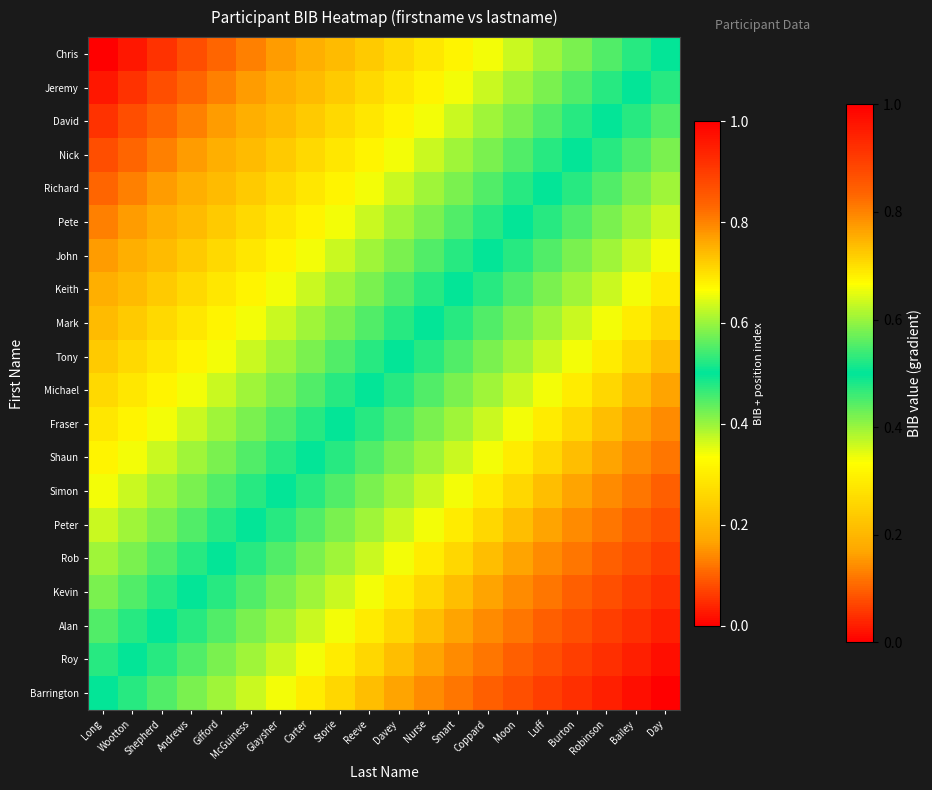

Between Robinson and Smart, which is larger?

Robinson